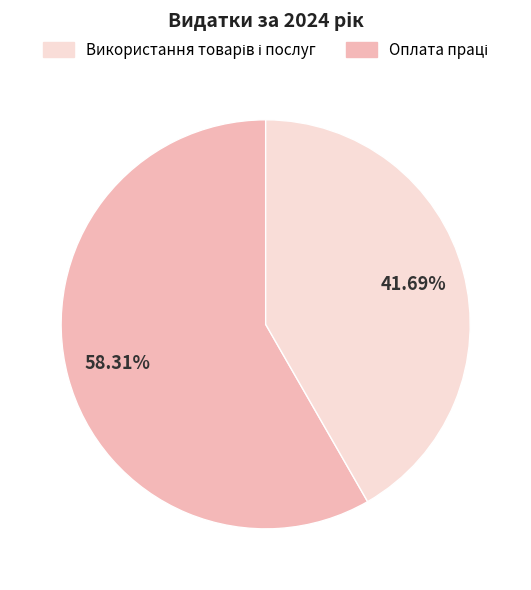

Is there a majority slice in this chart?

Yes